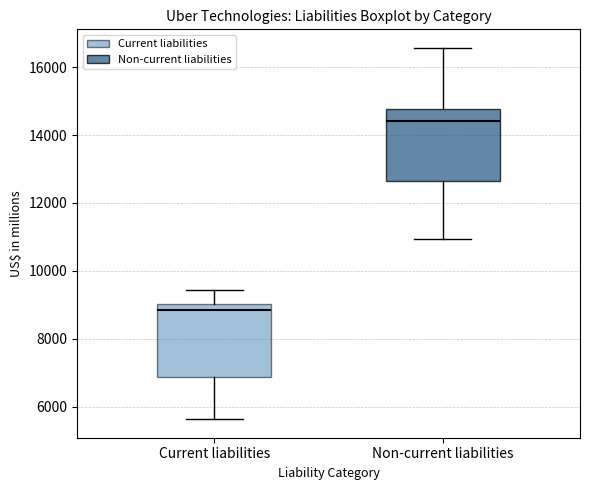

Which box's median line is the lowest?

Current liabilities